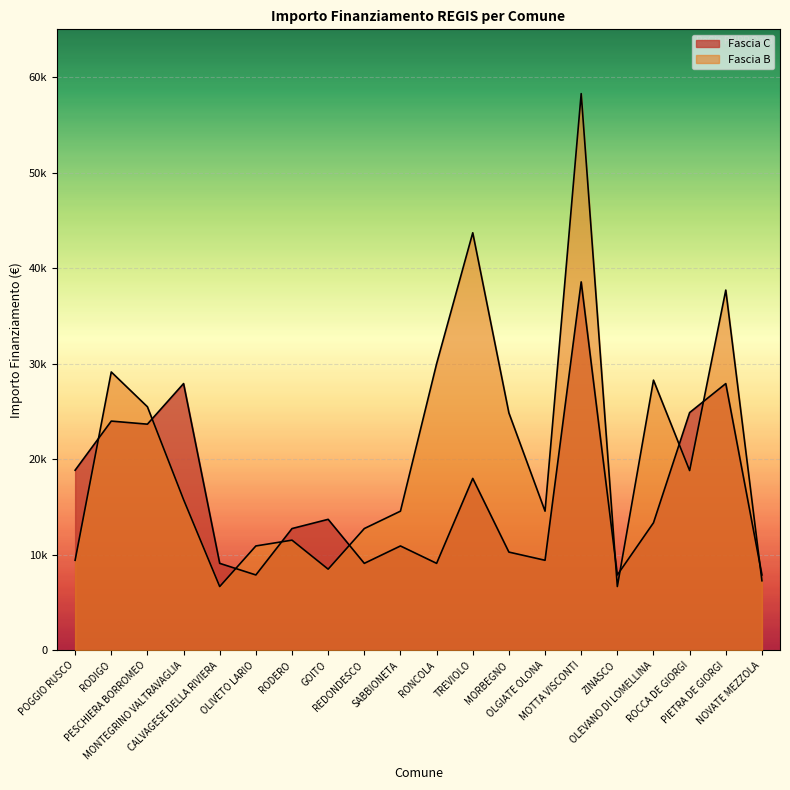

What are all the series names shown in the legend?

Fascia C, Fascia B